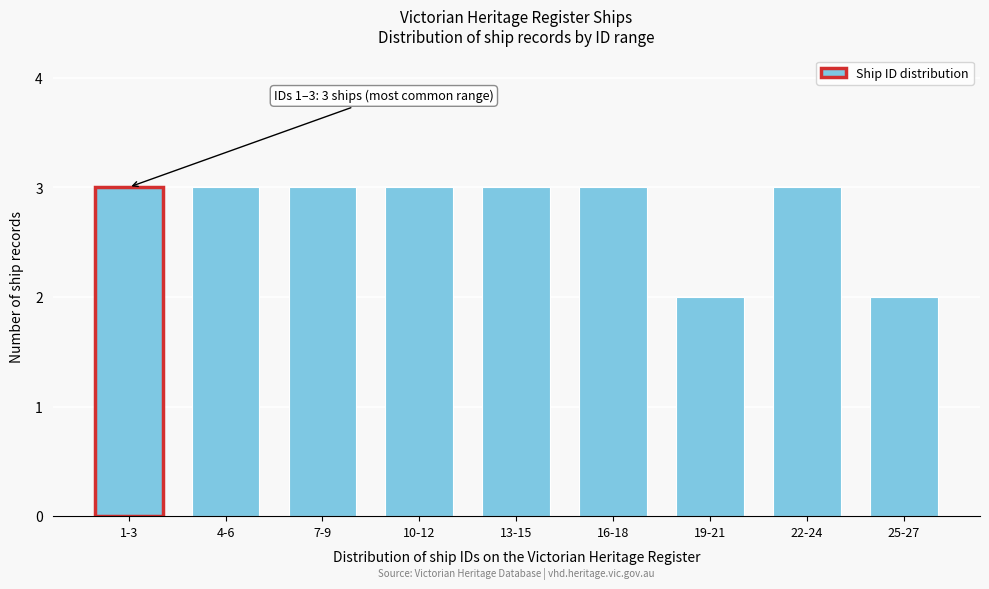

Reading left to right, what are all the values shown in this chart?

3	3	3	3	3	3	2	3	2